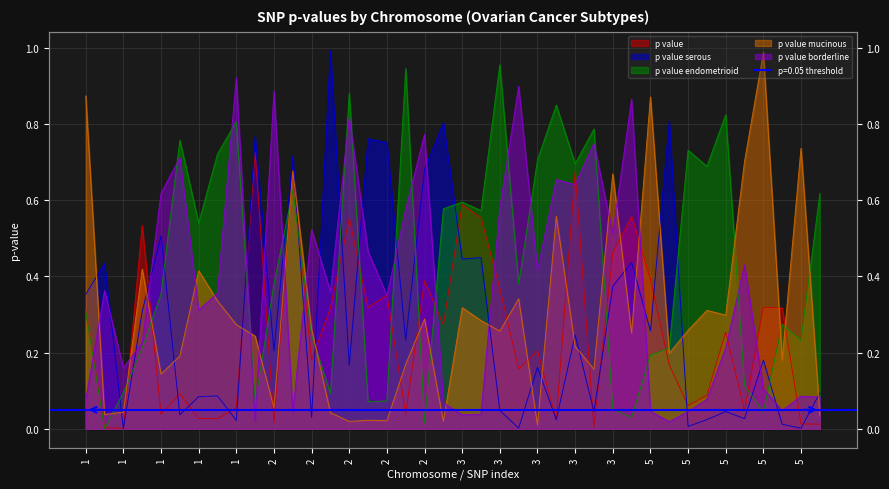

What is the difference between the highest and lowest values at 5?

0.8